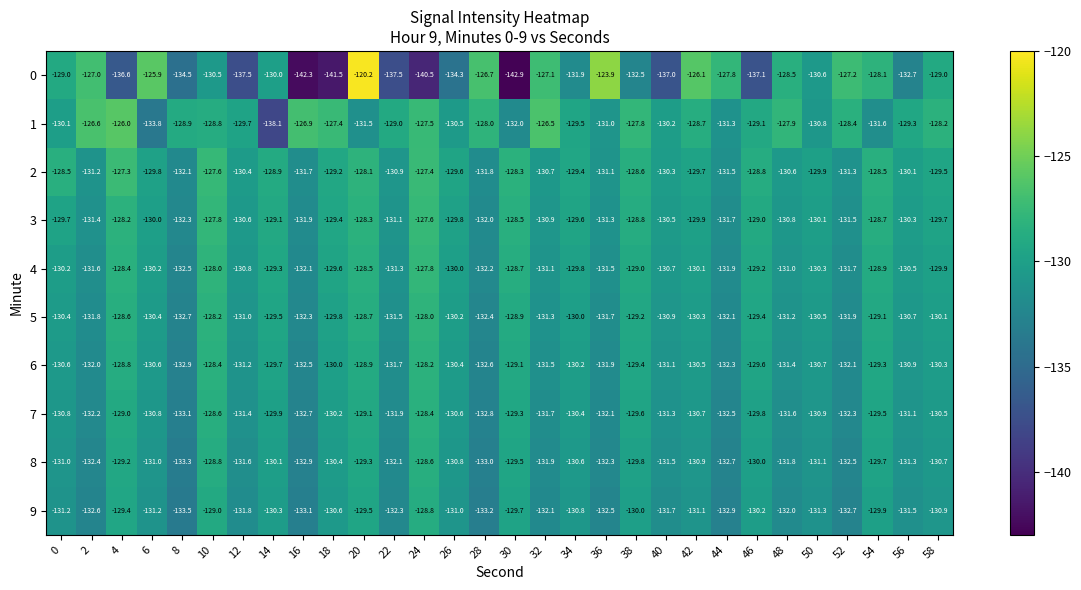

What is the difference between the second highest and second lowest values in the 5 series?

4.2